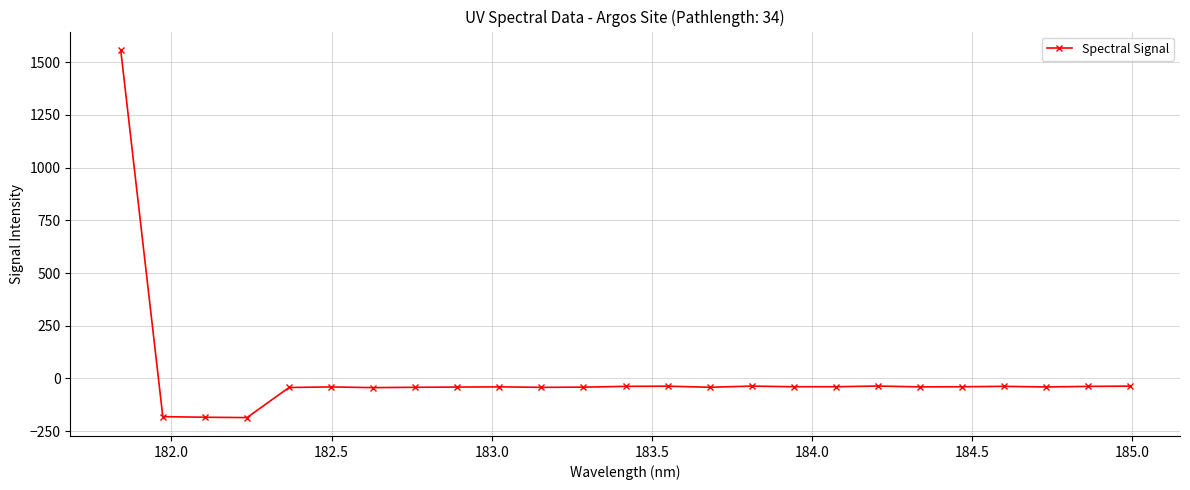

What is the value of the 4th point from the left?

-185.4